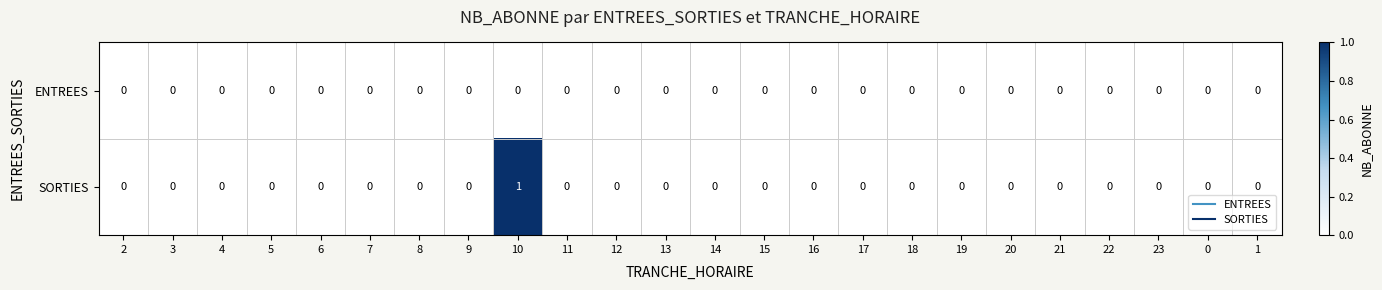

At which label does SORTIES reach its peak?

10